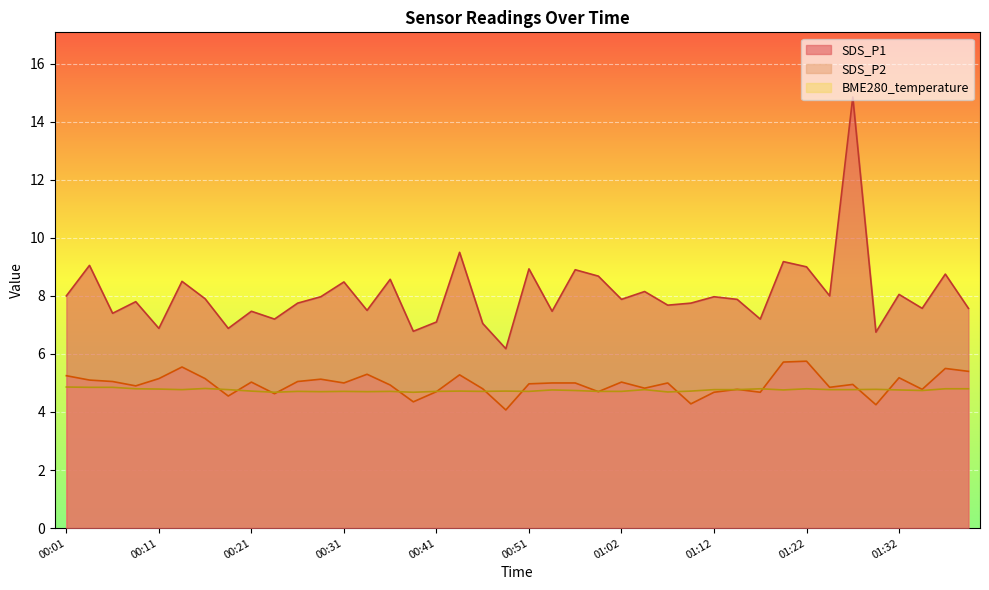

Where does the SDS_P1 series first go above 7?

00:01